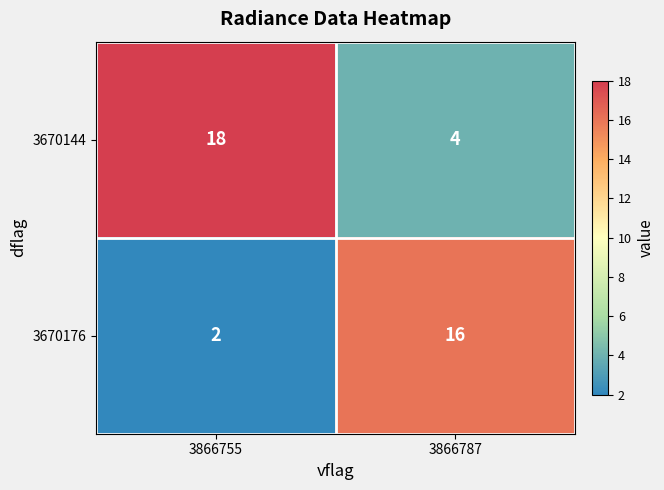

Rank the series by their maximum value, from highest to lowest.

3670144, 3670176